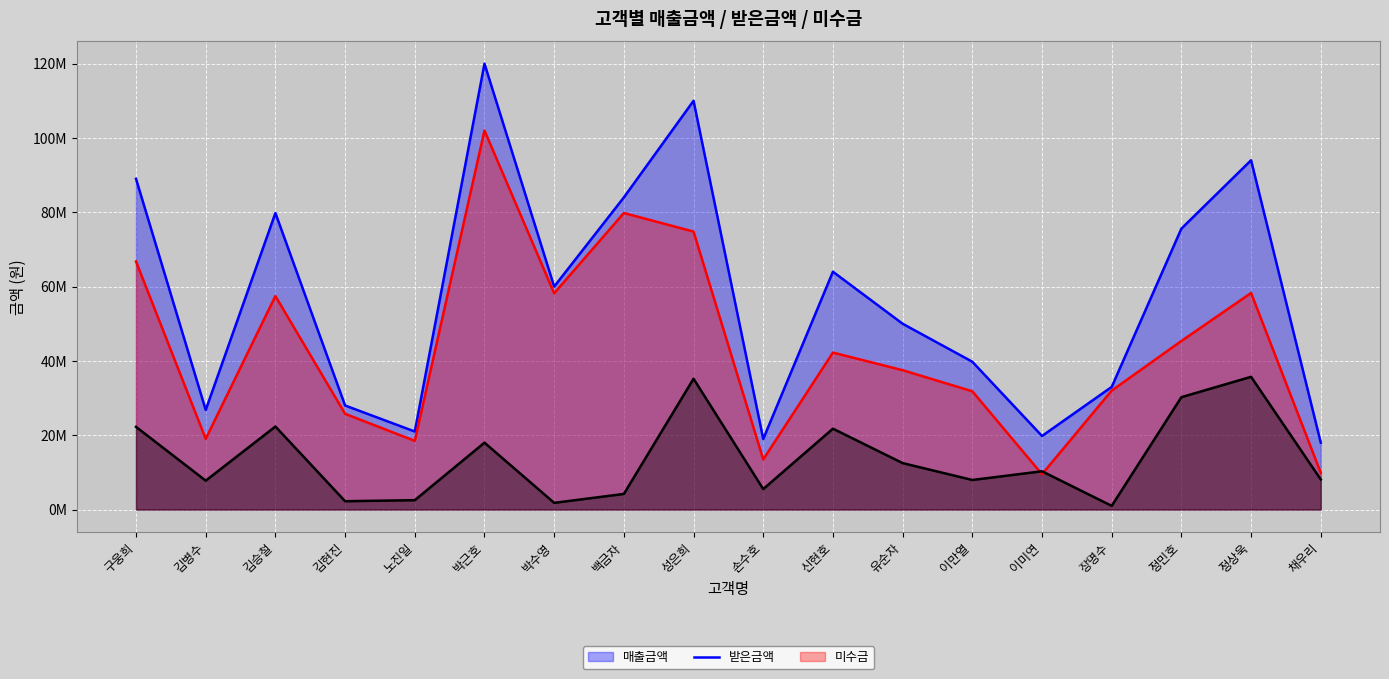

How many data points in 받은금액 (선) are less than 42240000?

9